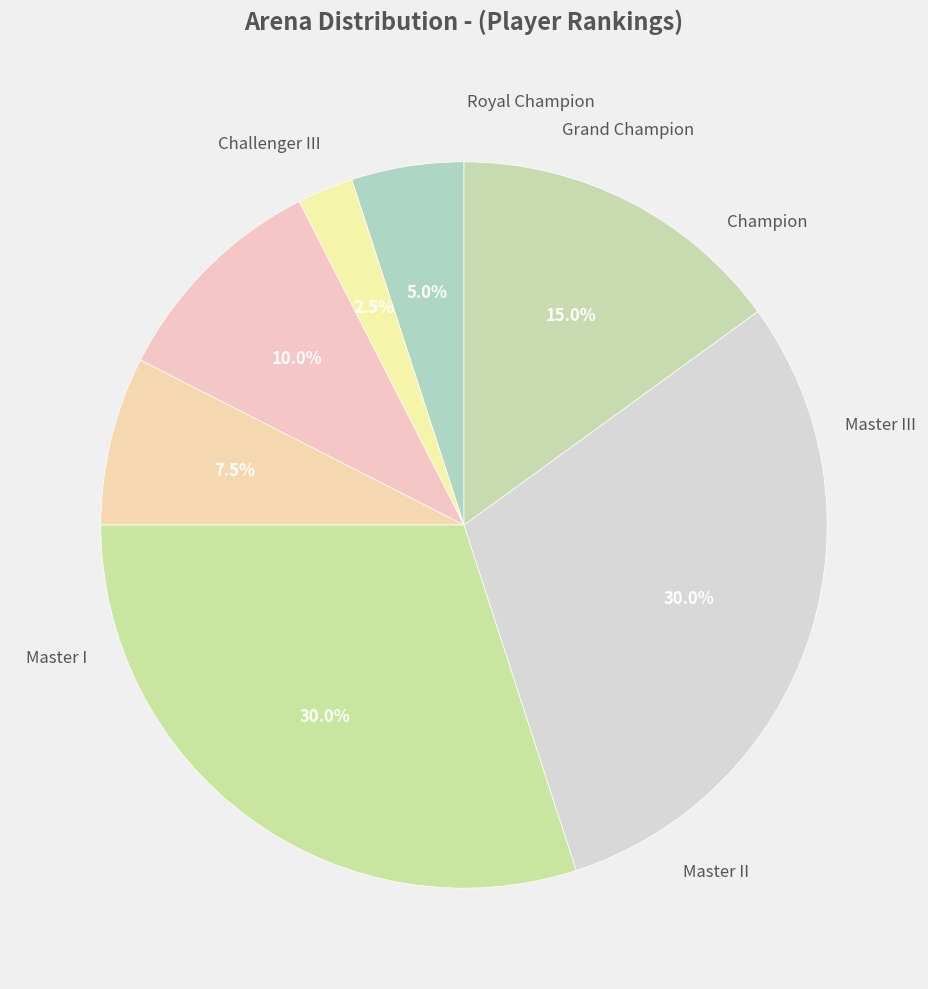

How many segments does this pie chart have?

7